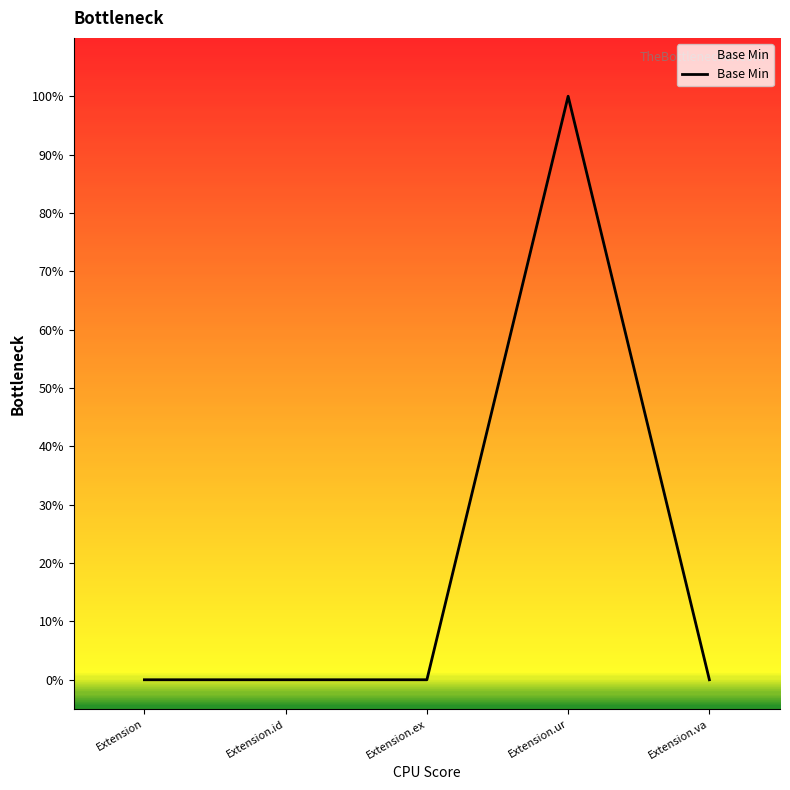

What is the label of the 4th point from the right?

Extension.id